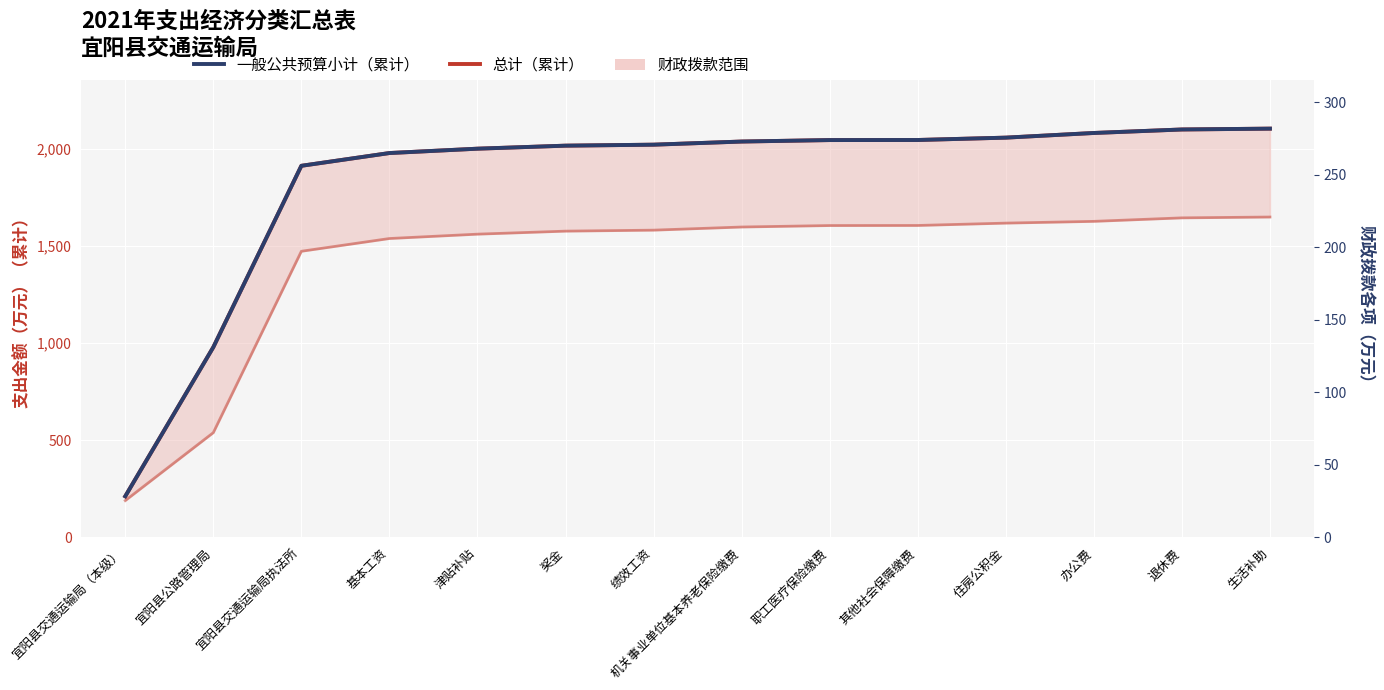

Is it true that 总计（累计） equals 2058.3 at 住房公积金?

True